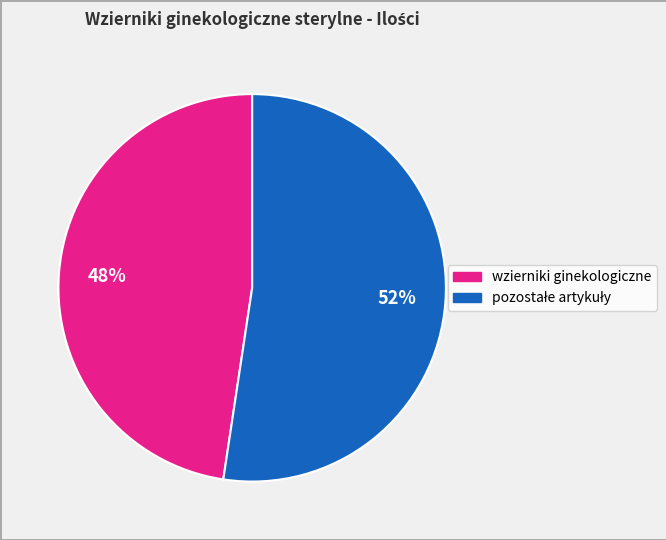

To the nearest percent, what is the average slice percentage?

50%